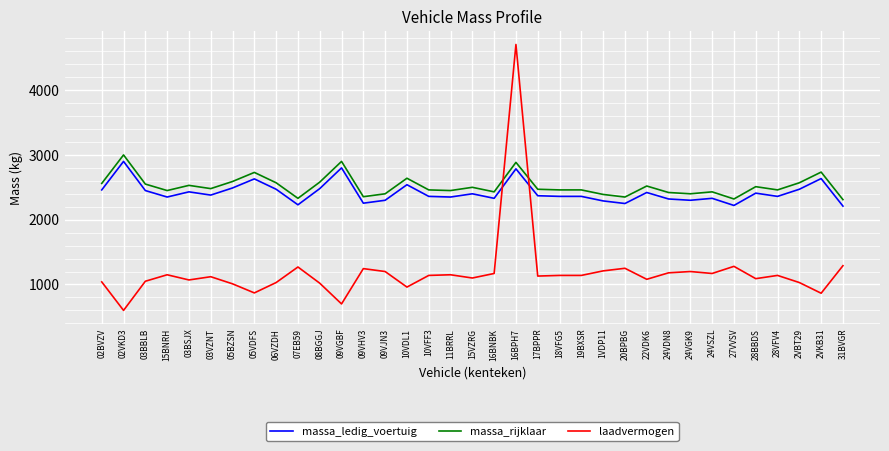

What is the difference between the highest and lowest values at 22VDK6?

1440